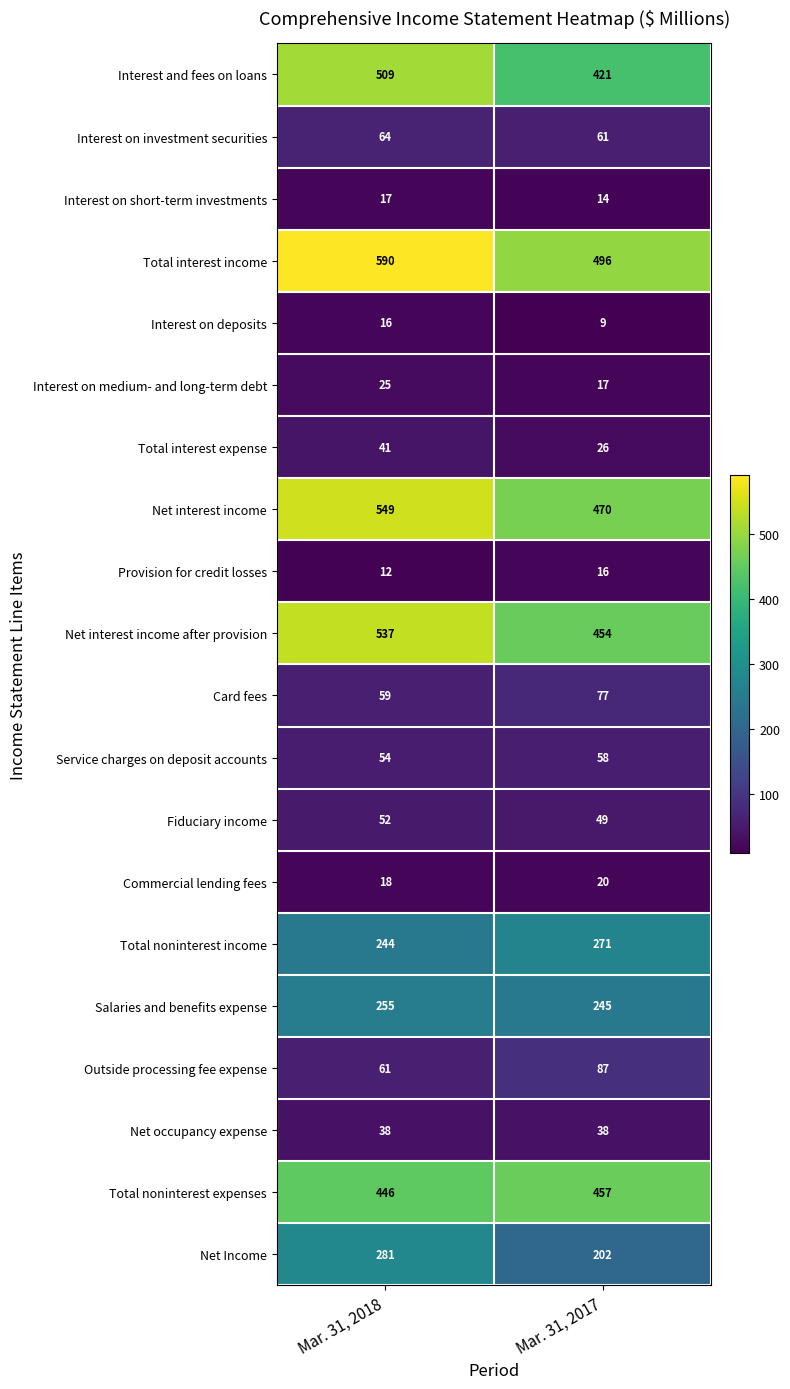

How many series are shown in this chart?

20